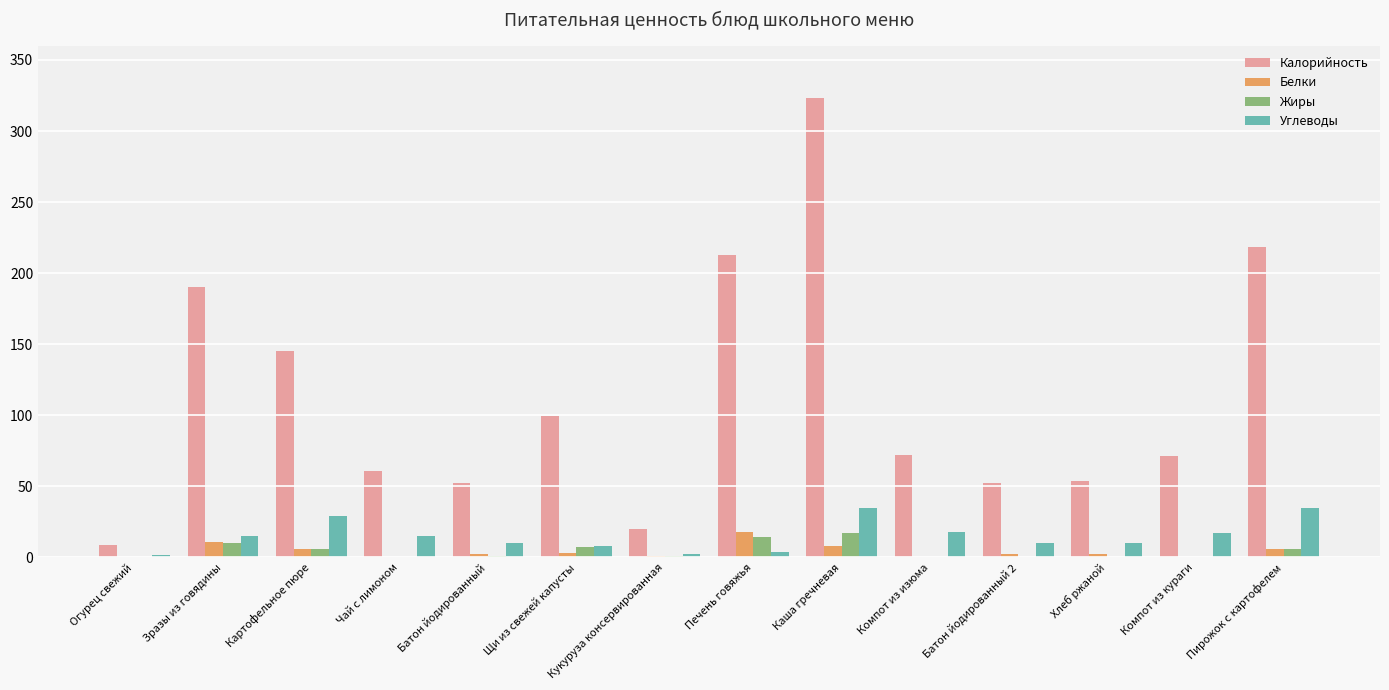

Is it true that Калорийность equals 390.9 at Пирожок с картофелем?

False